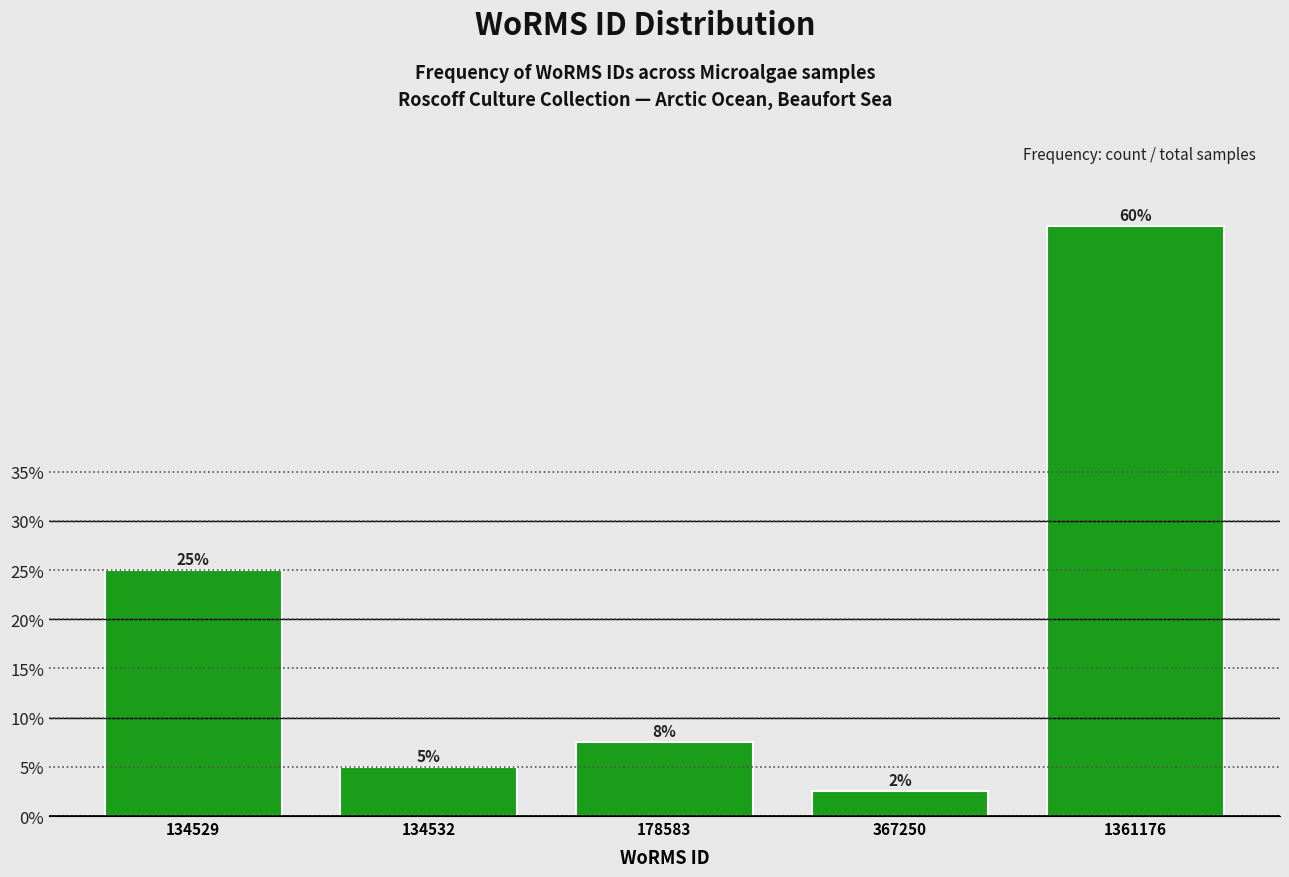

Read the value at 1361176.

60.0